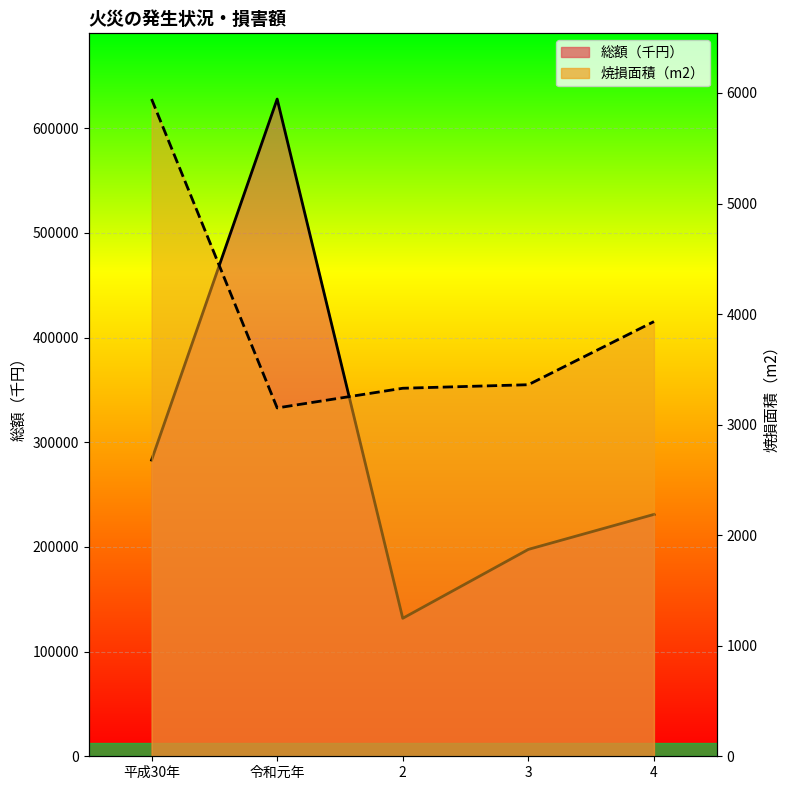

What is the difference between the maximum and minimum values in the 焼損面積建物（m2） series?

2794